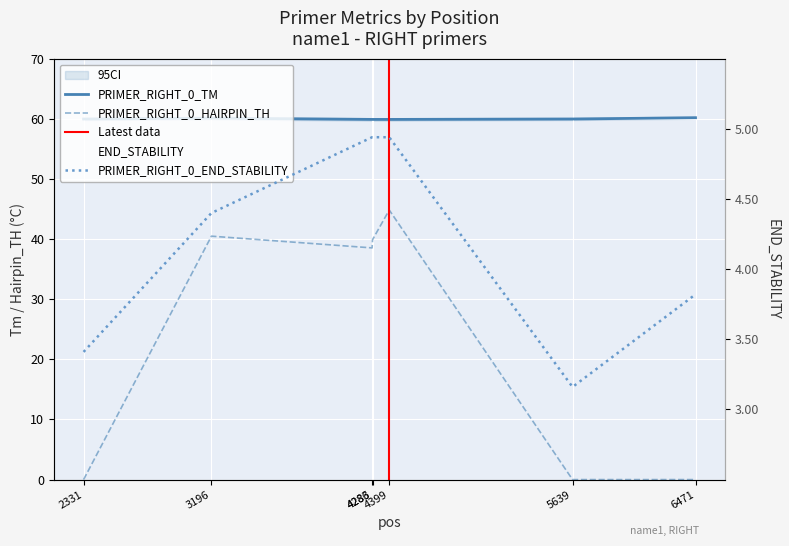

Which series changed the most between 2331 and 4286?

PRIMER_RIGHT_0_HAIRPIN_TH